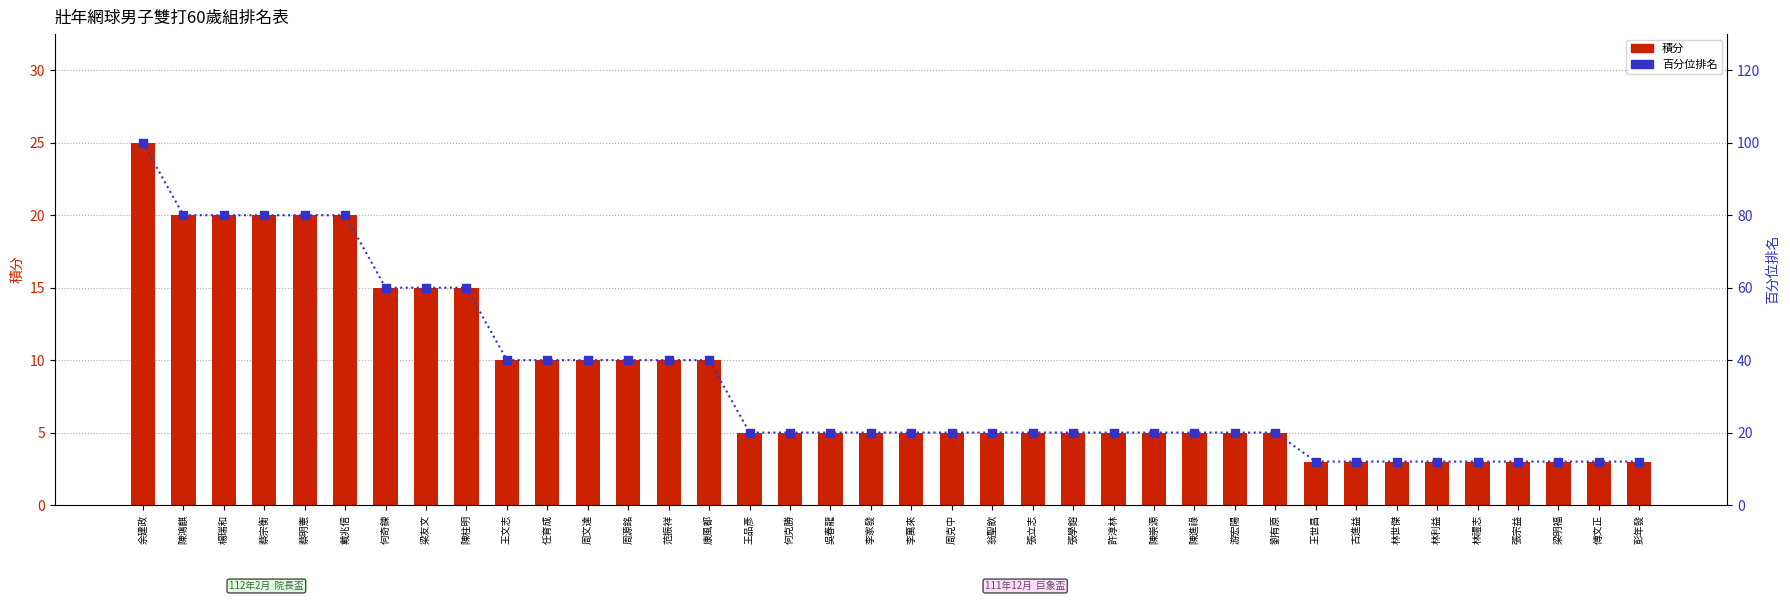

Which series has the widest spread of Y values?

百分位排名